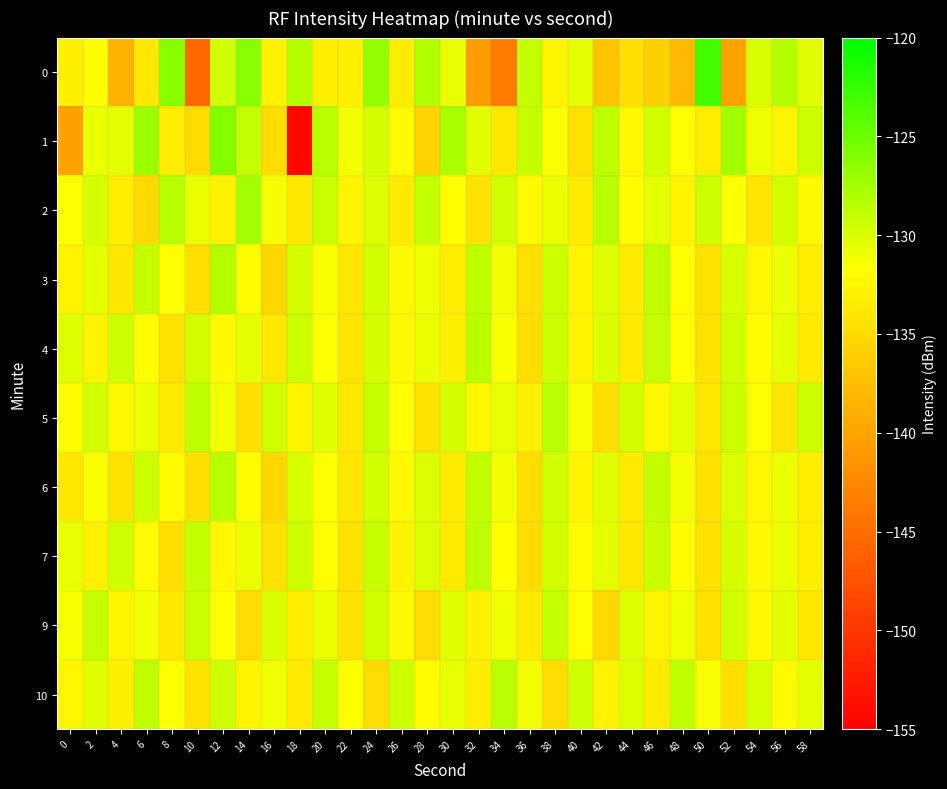

Which series has the largest total across all categories?

2